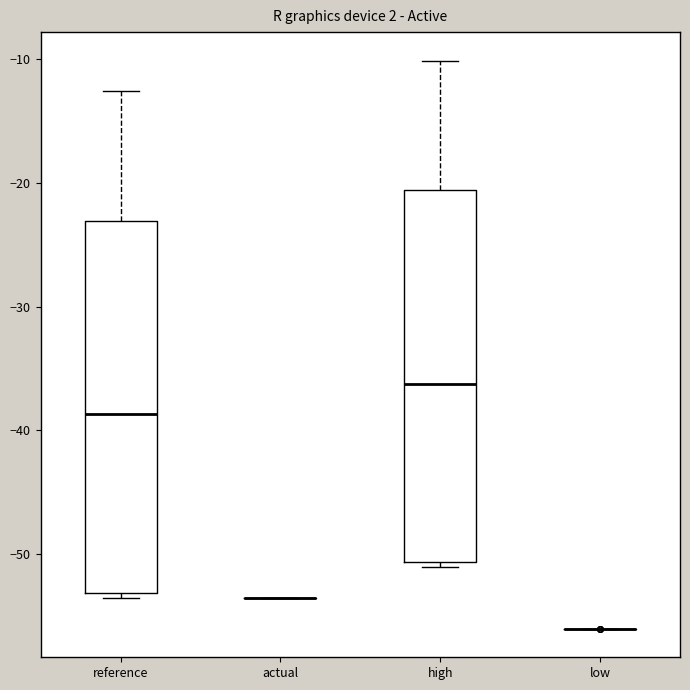

Reading left to right, read every box against the y-axis: the position of its median line, the range the box covers, and the ends of its whiskers. The values are not printed on the chart, so give them approximately, as read against the axis.

reference: median -39, box -53 to -23, whiskers -54 to -13
actual: box collapsed to a line at -54, whiskers -54 to -54
high: median -36, box -51 to -21, whiskers -51 (just below the box's lower edge) to -10
low: box collapsed to a line at -56, whiskers -56 to -56